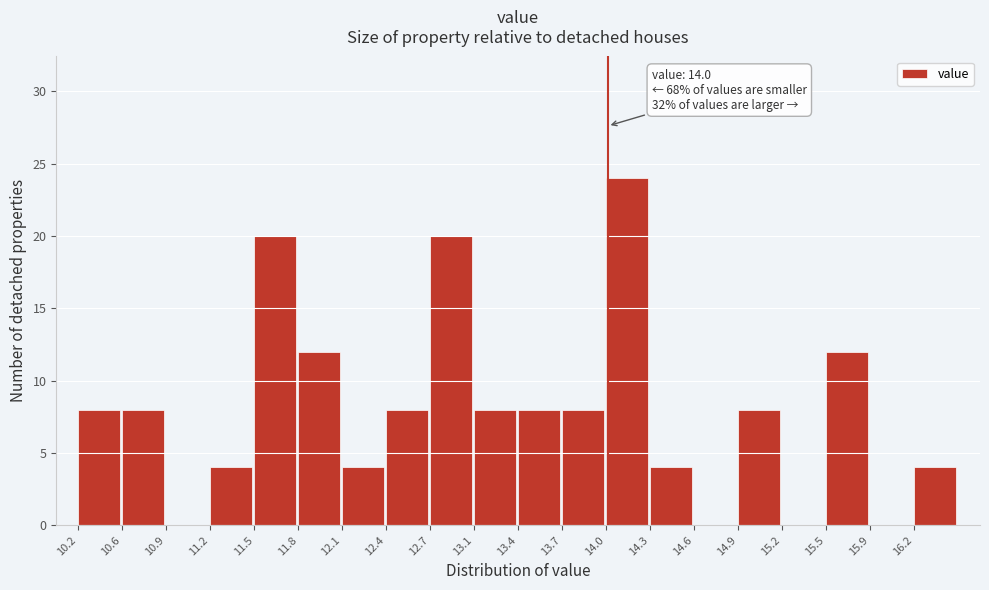

Over which range of the x-axis is the bar tallest?

14.00 to 14.30